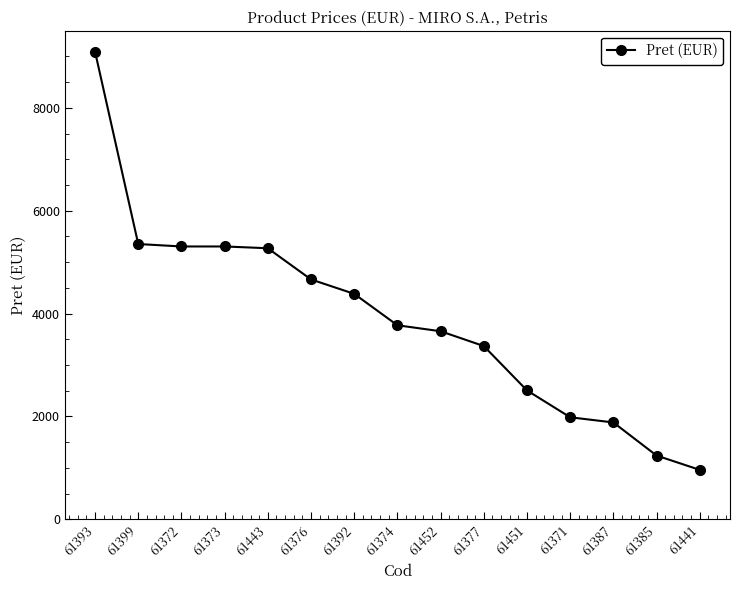

Which has a higher value, 61385 or 61399?

61399